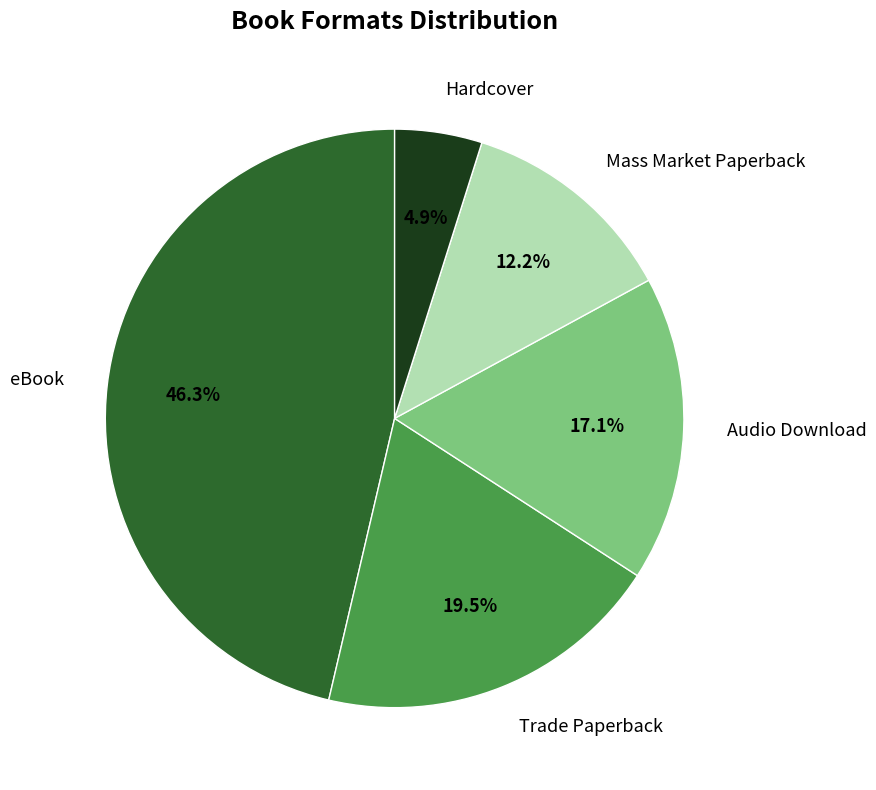

To the nearest percent, what is the average slice percentage?

20%